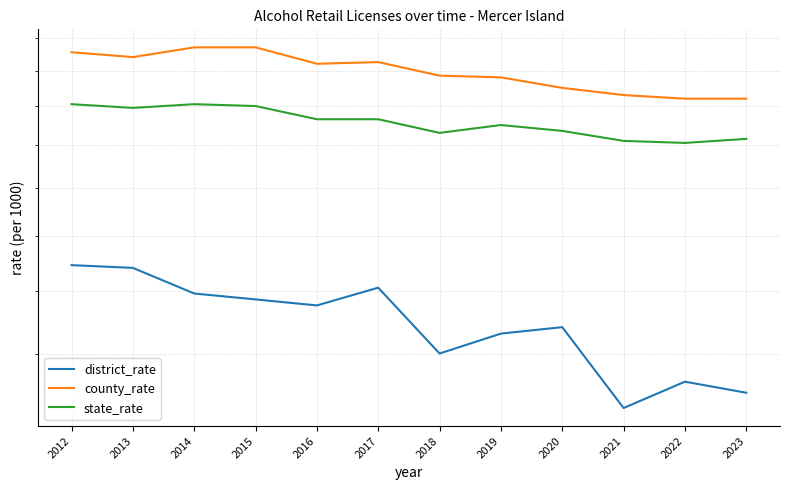

At how many categories does at least one series exceed 1?

12